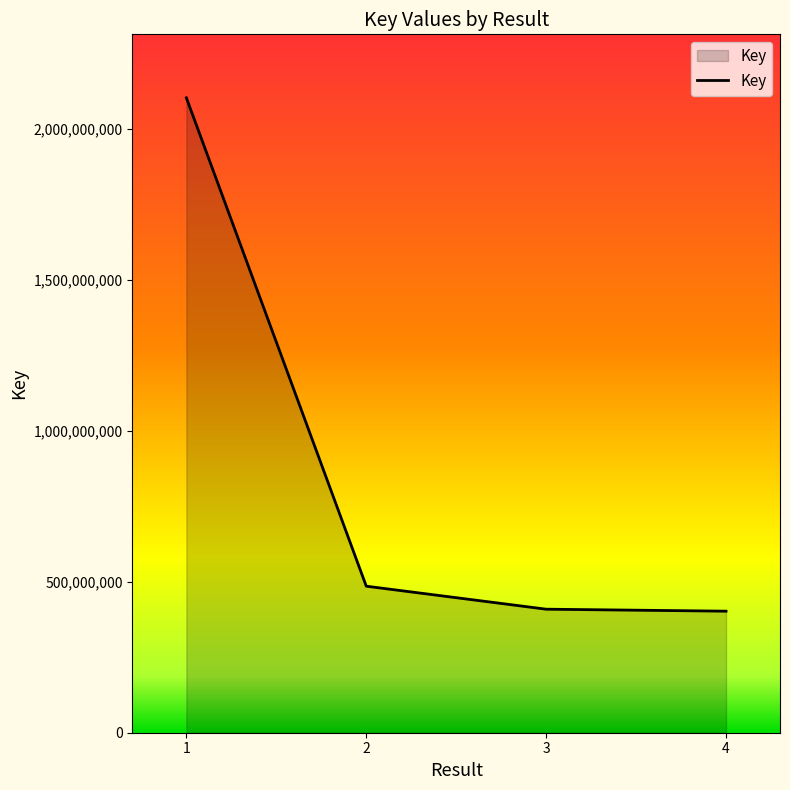

What value does the data have at 3, to the nearest 10?

409352840